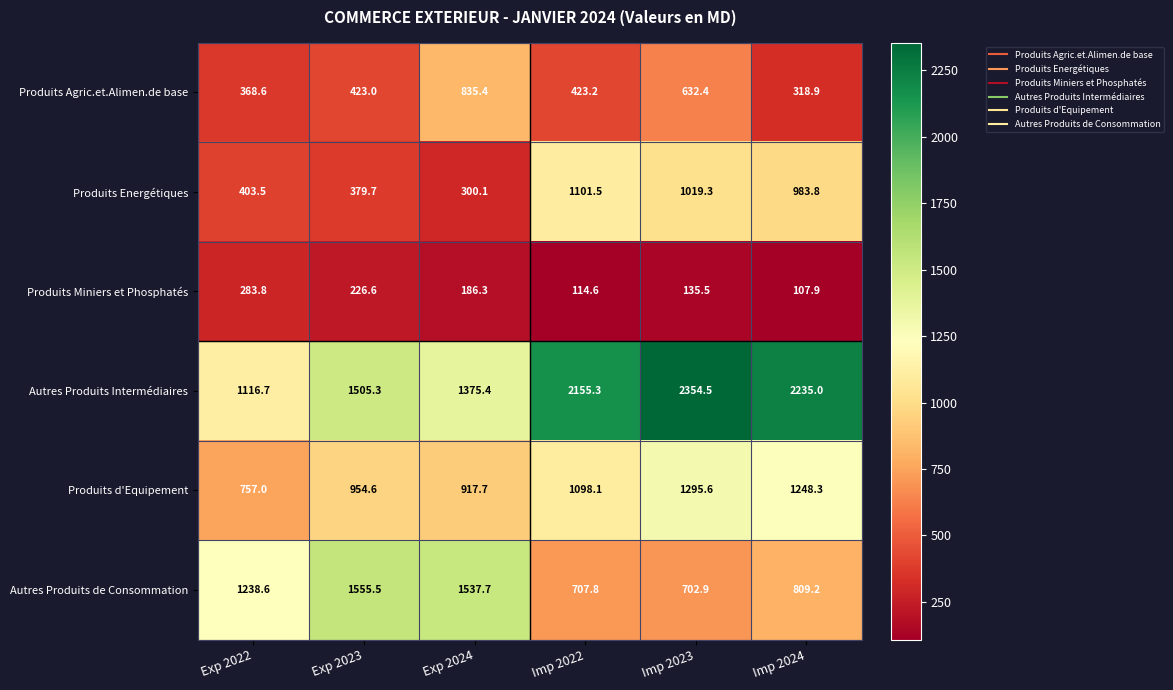

Where is Produits Miniers et Phosphatés nearest to the value 195?

Exp 2024